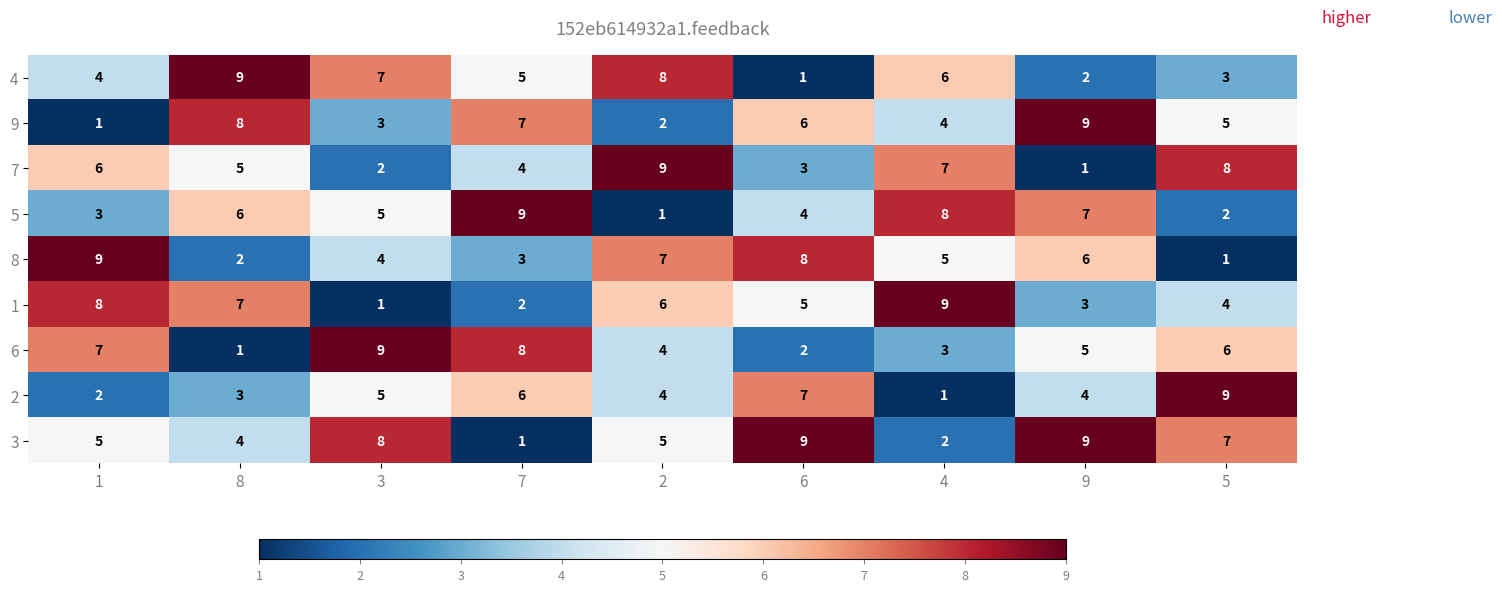

What is the total value across all series at 6?

45